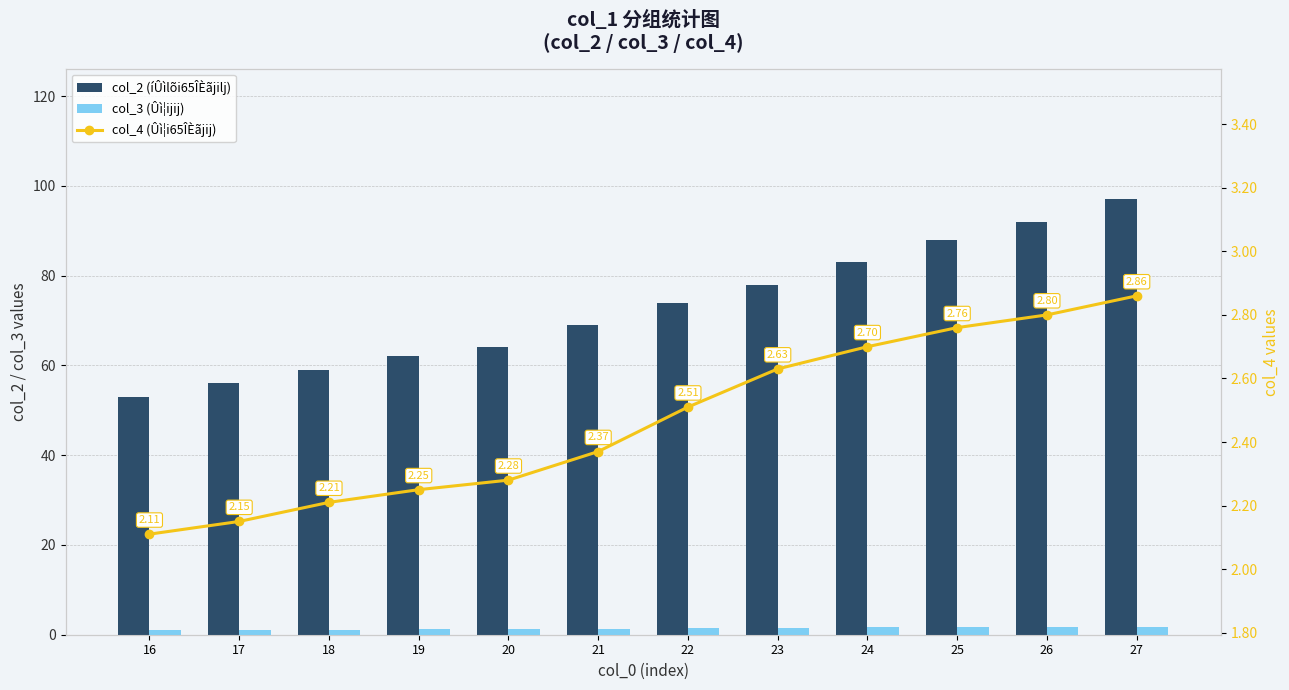

True or false: col_3 (Ûì¦ijij) has a value of 1.5 at 22.

True